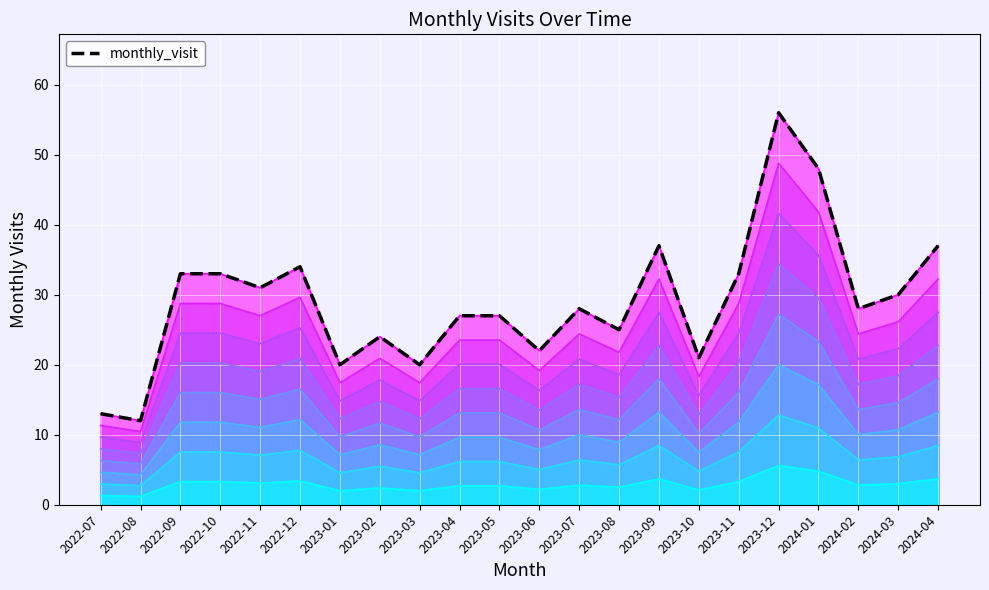

How many lines are shown in the chart?

1